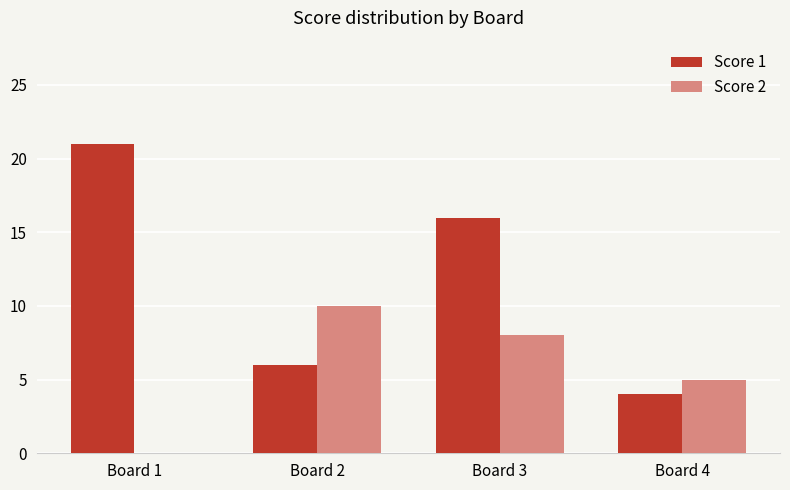

What is the total value across all series at Board 2?

16